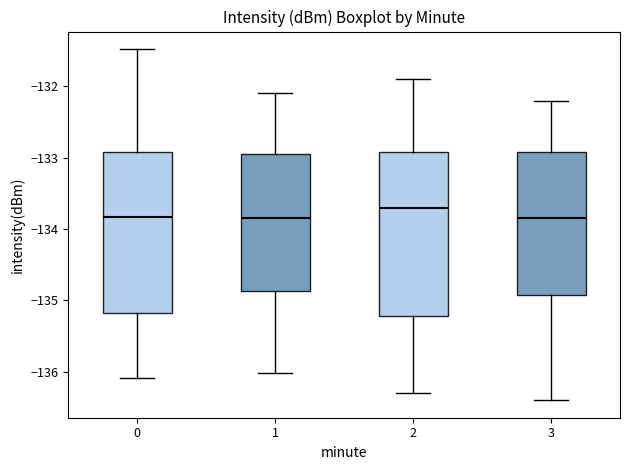

Which box has the highest median line?

2